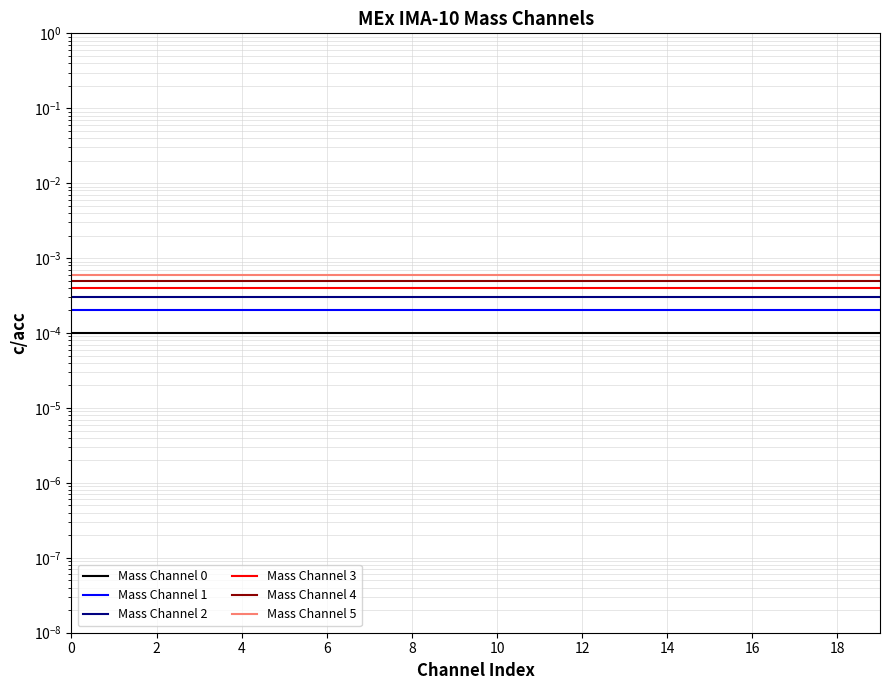

How many lines are shown in the chart?

6